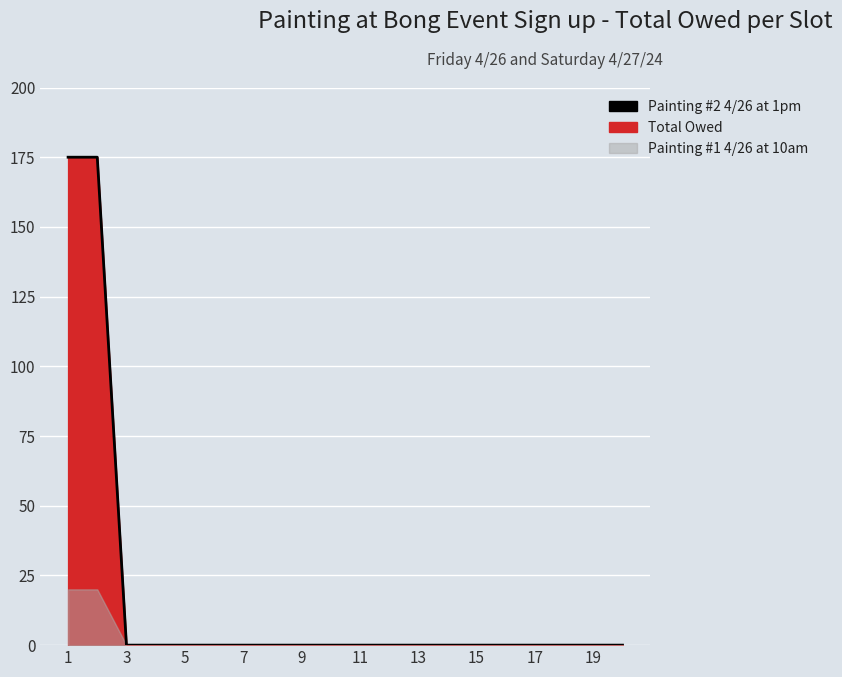

What is the greatest value displayed?

175